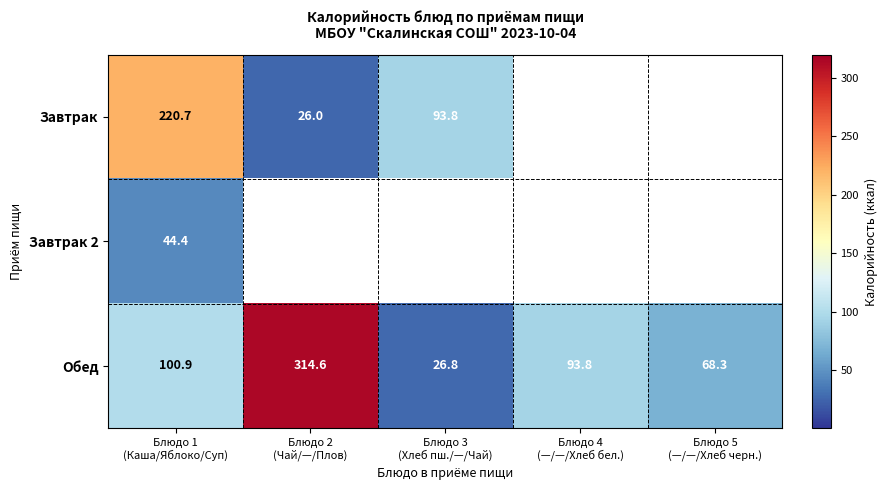

What is the sum of all Обед values?

604.4